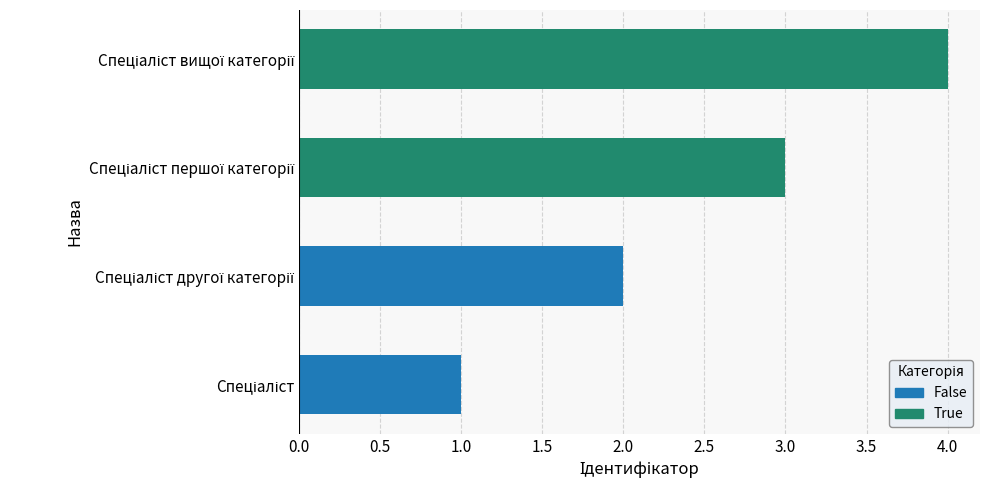

What is the maximum value shown in the chart?

4